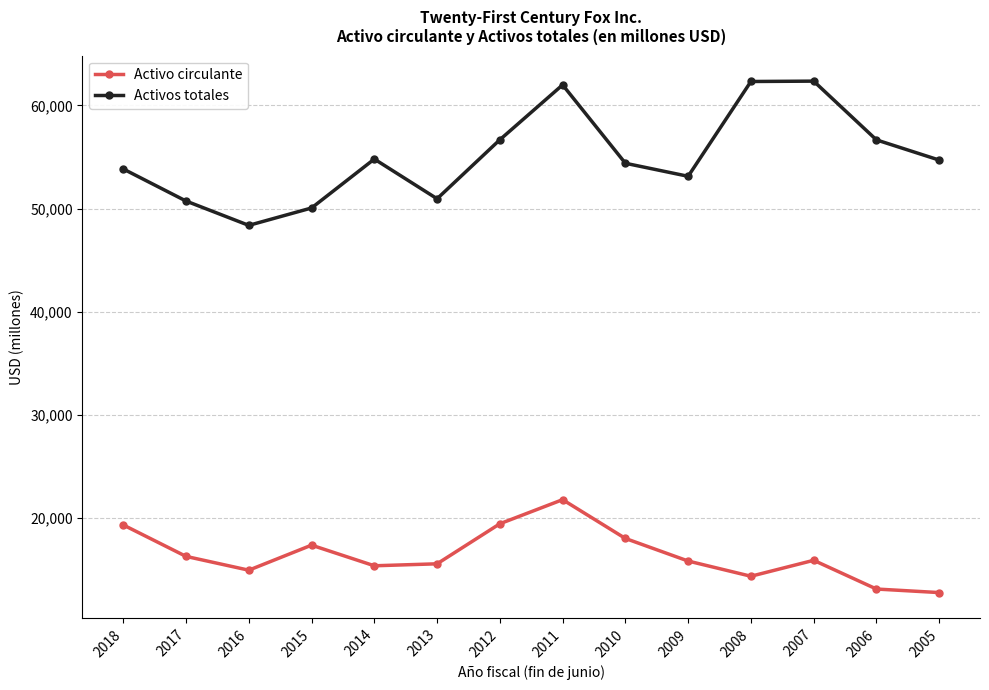

Is it true that Activos totales equals 56663 at 2012?

True